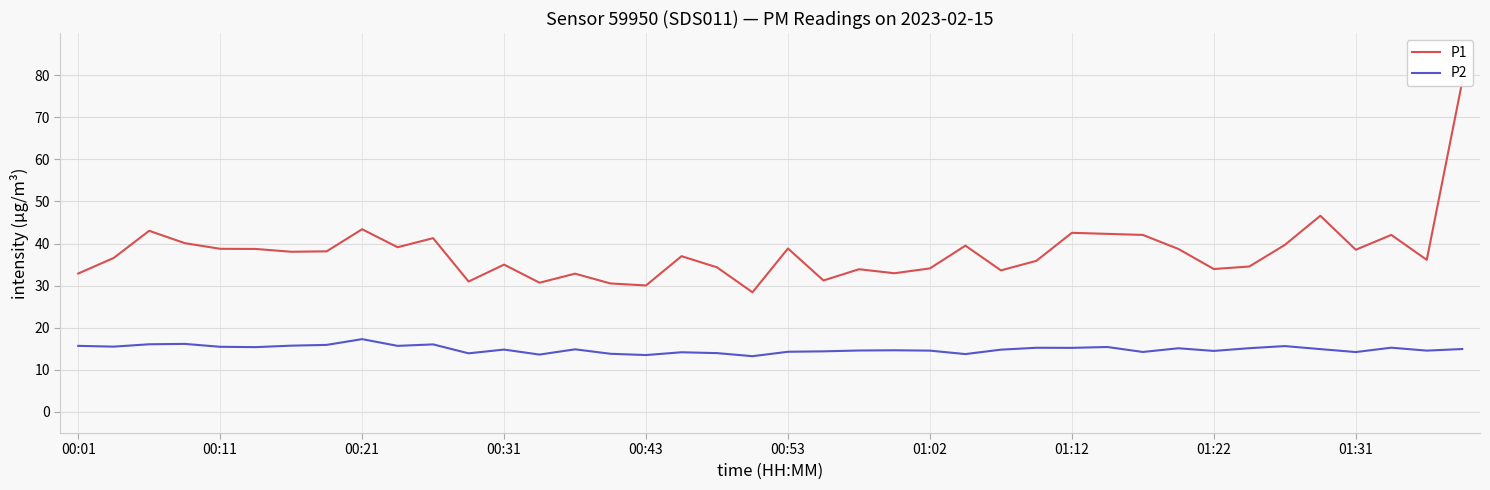

The value of P2 at 00:11 is 24.9. True or false?

False